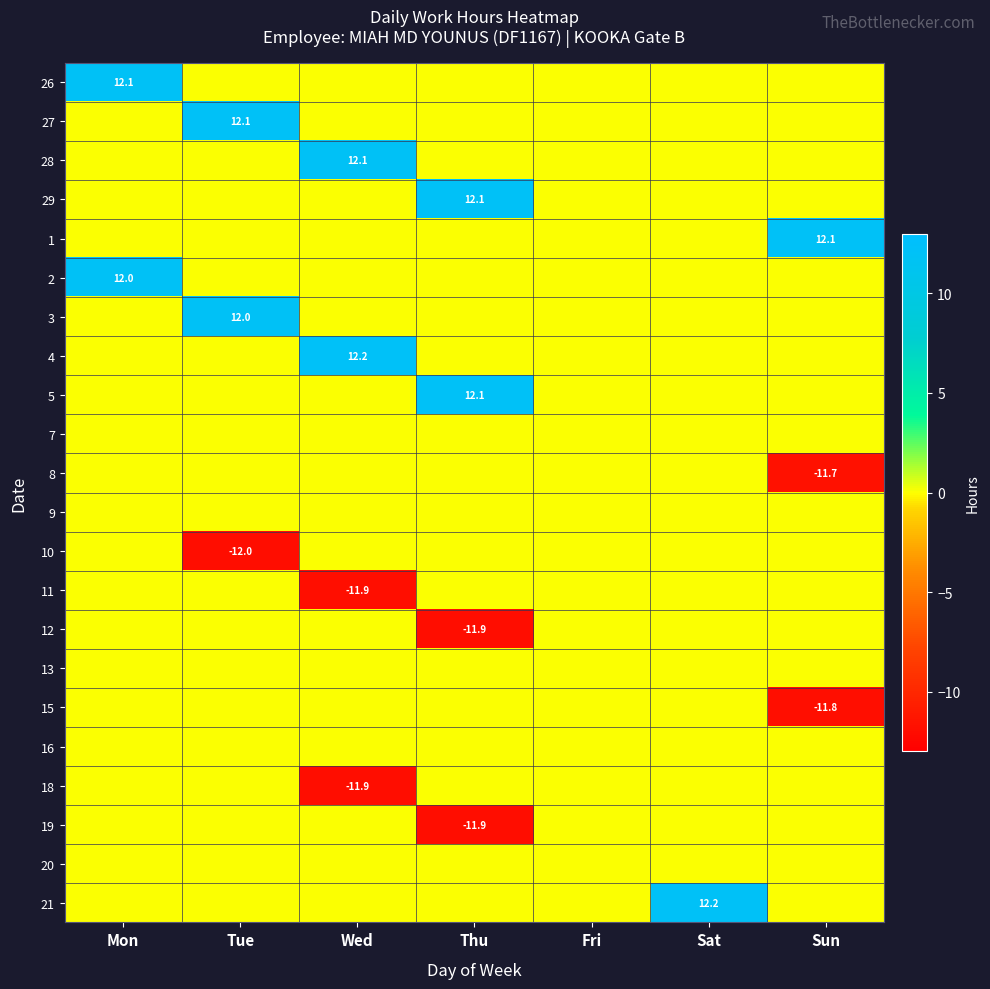

Is it true that 15 equals -21.0 at Sun?

False